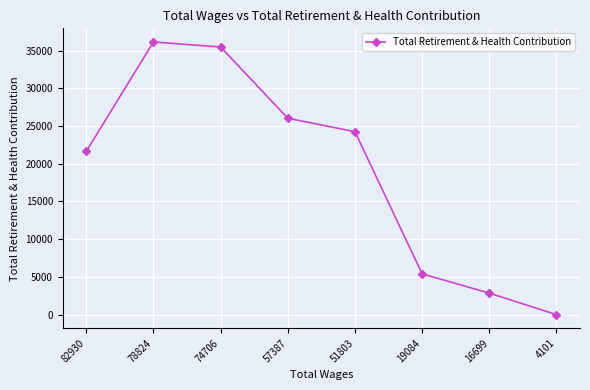

Count the number of data series in this chart.

1